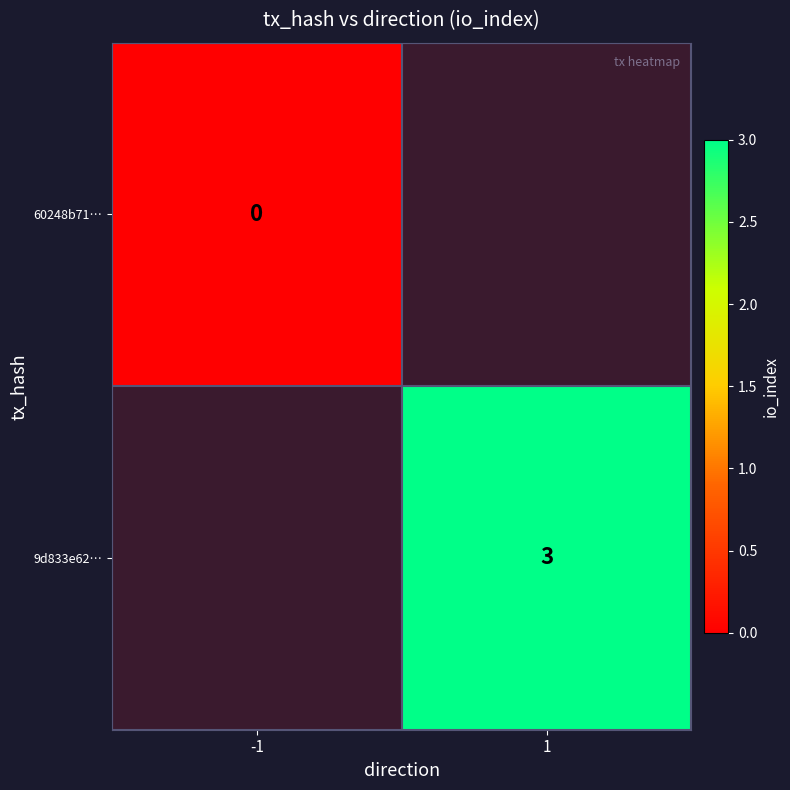

Is it true that 9d833e62… equals 3 at 1?

True